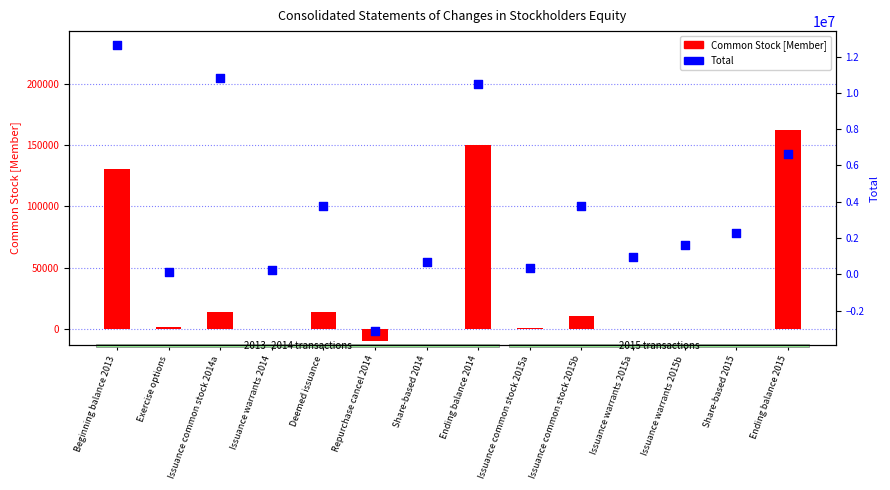

Is the value of Common Stock at Deemed issuance greater than the value of Total at Share-based 2014?

No